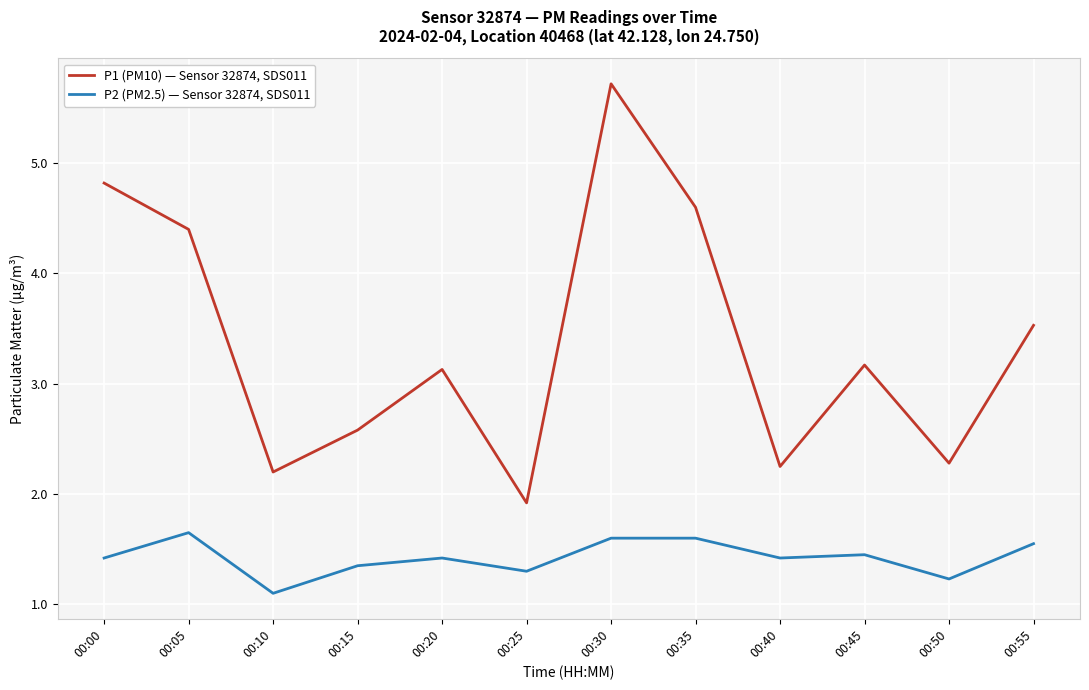

What is the difference between the highest and lowest values at 00:25?

0.6